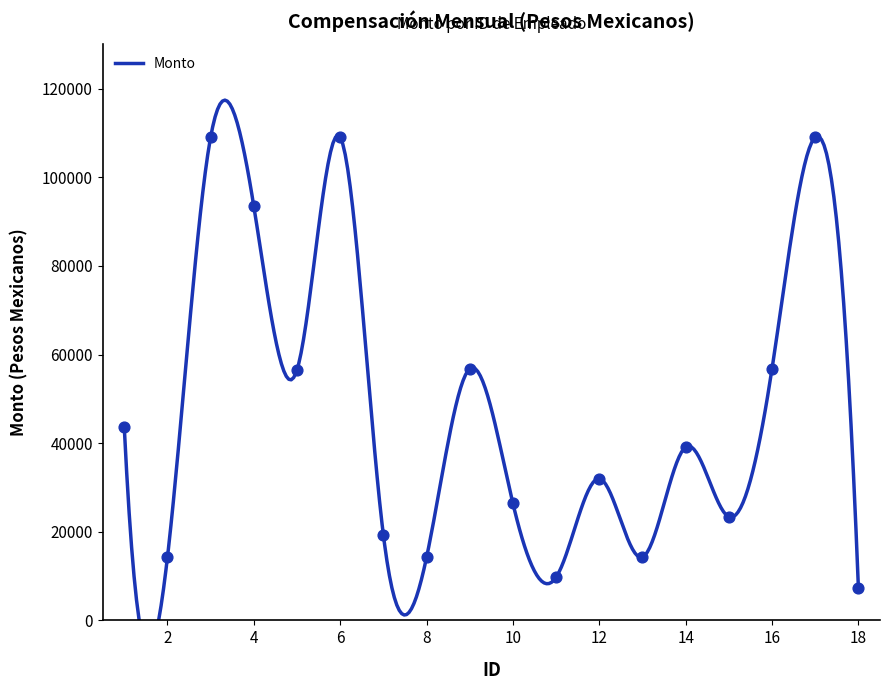

What is the ratio of the value at 9 to the value at 10?

2.2